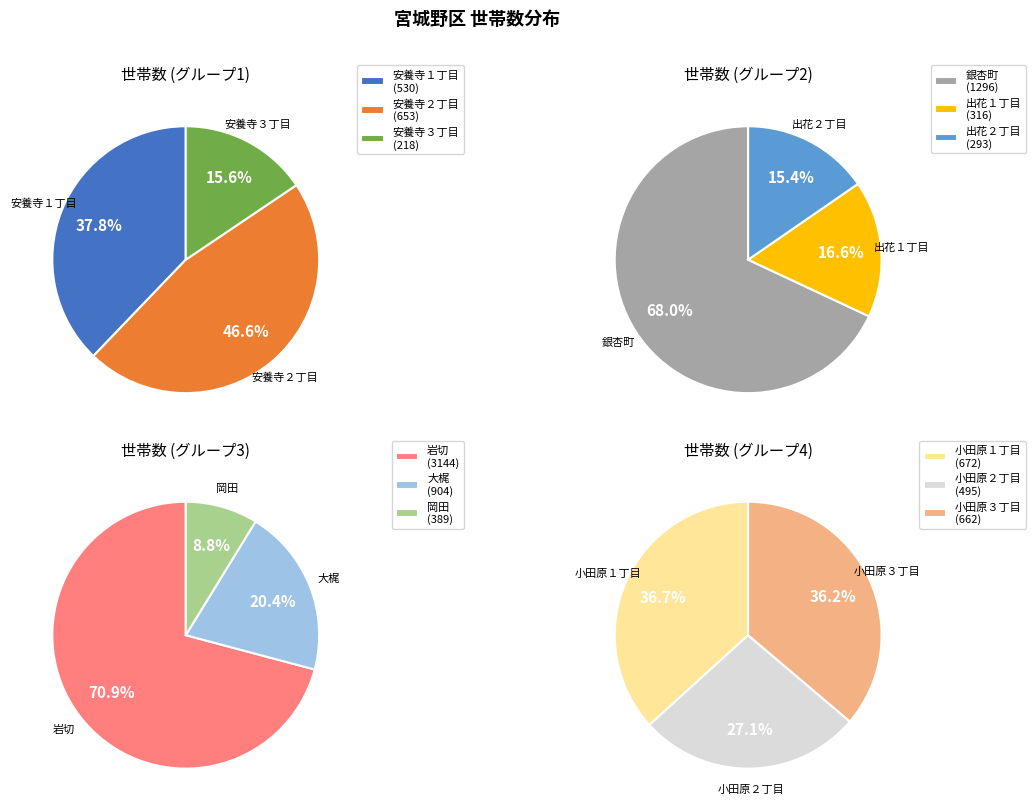

What is the change in value from 安養寺２丁目 to 小田原１丁目?

+19